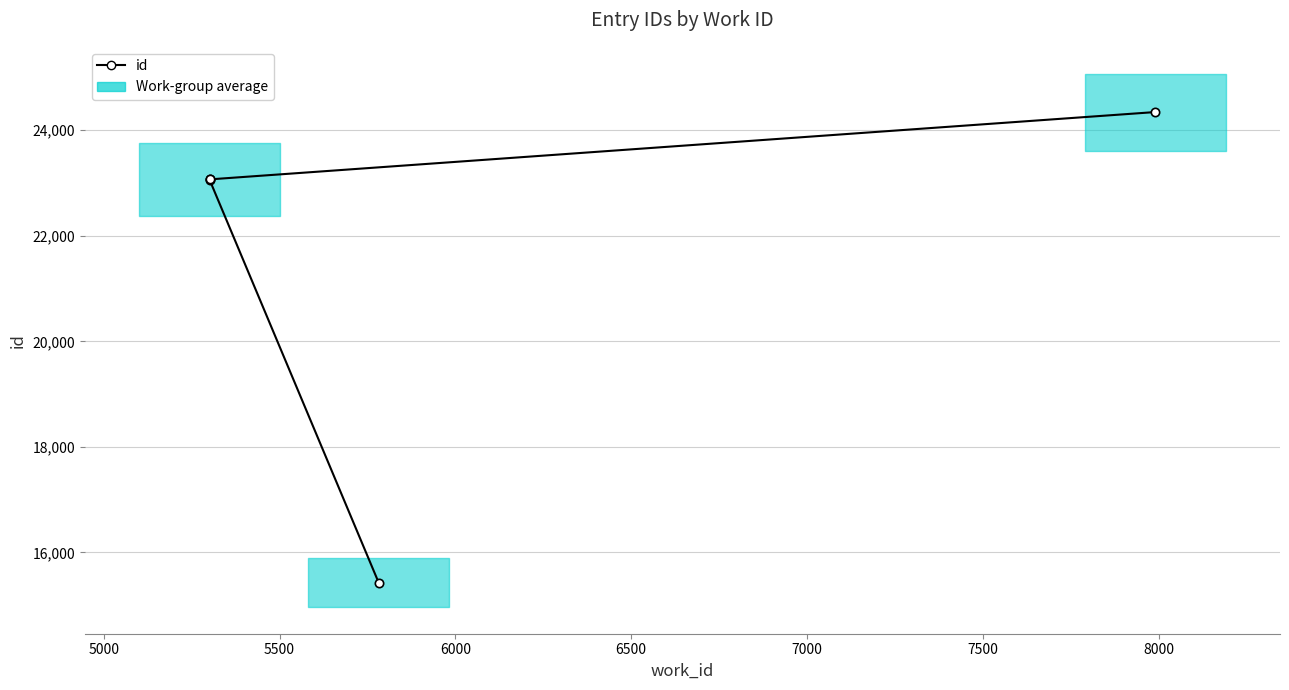

What is the approximate value at 5000, to the nearest 10?

23060